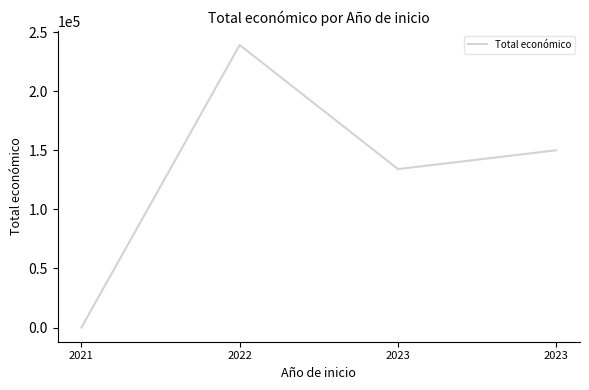

True or false: there are more than 0 points higher than both neighbors.

True